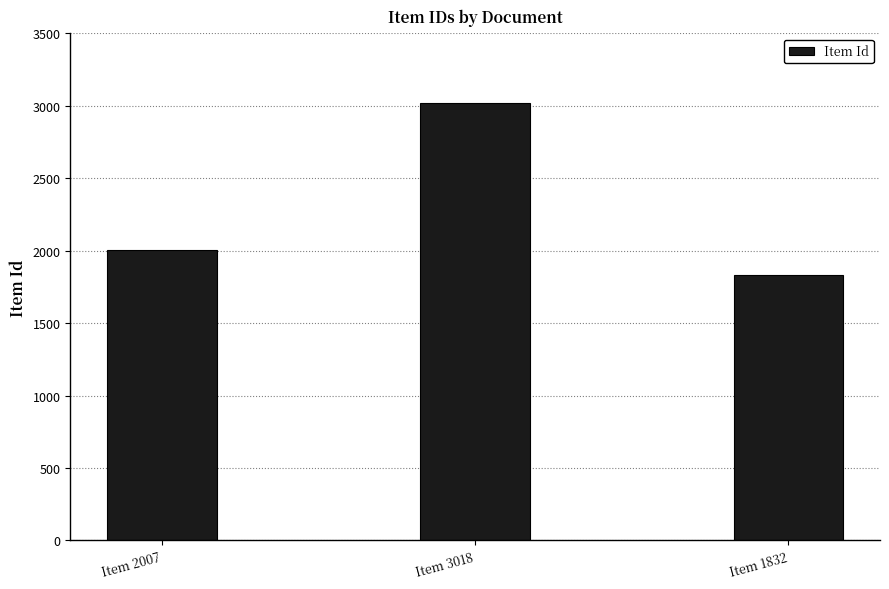

What is the difference between the maximum and minimum values?

1186